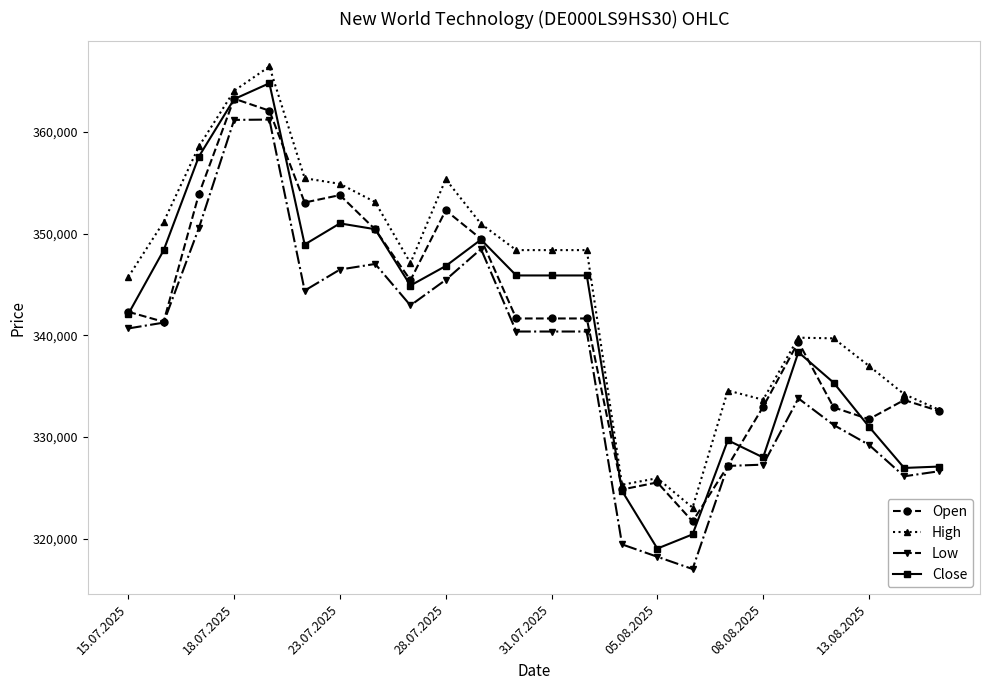

What is the greatest value displayed?

366459